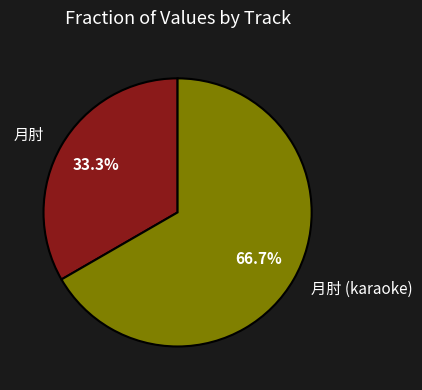

Which category accounts for the majority?

月肘 (karaoke)